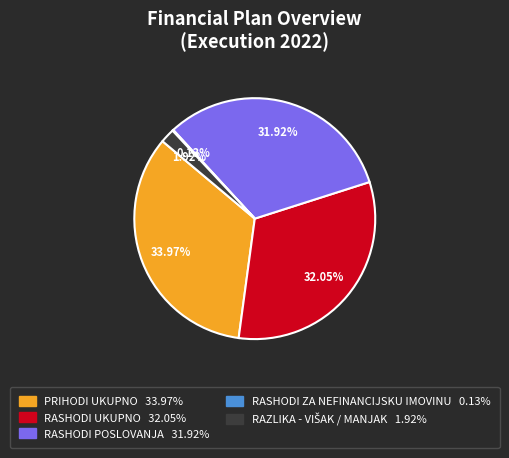

The RASHODI UKUPNO slice represents 46% of the pie. True or false?

False